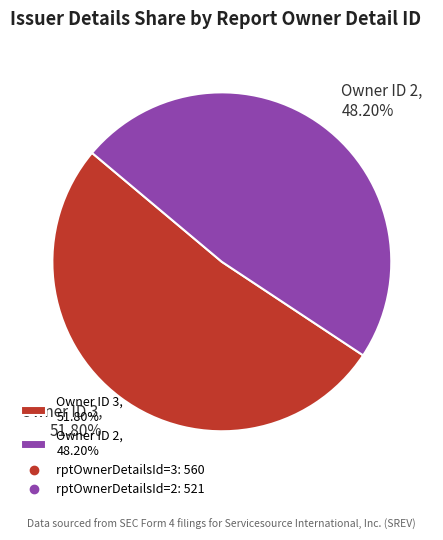

Rank the categories by value from lowest to highest.

Owner ID 2, 48.20%, Owner ID 3, 51.80%